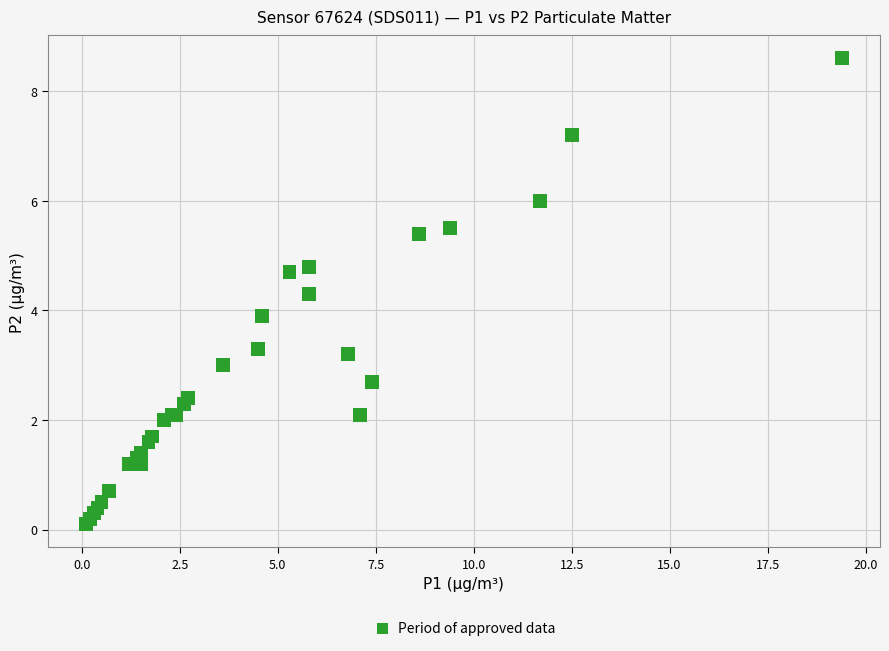

What Y value in the scatter plot is closest to 4?

3.9